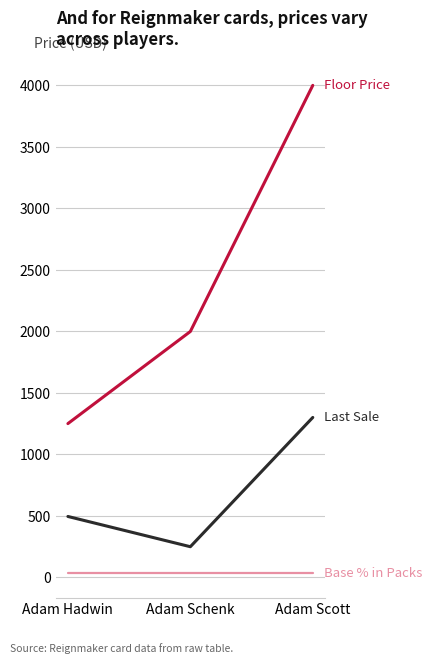

At which category is the sum across all series the highest?

Adam Scott